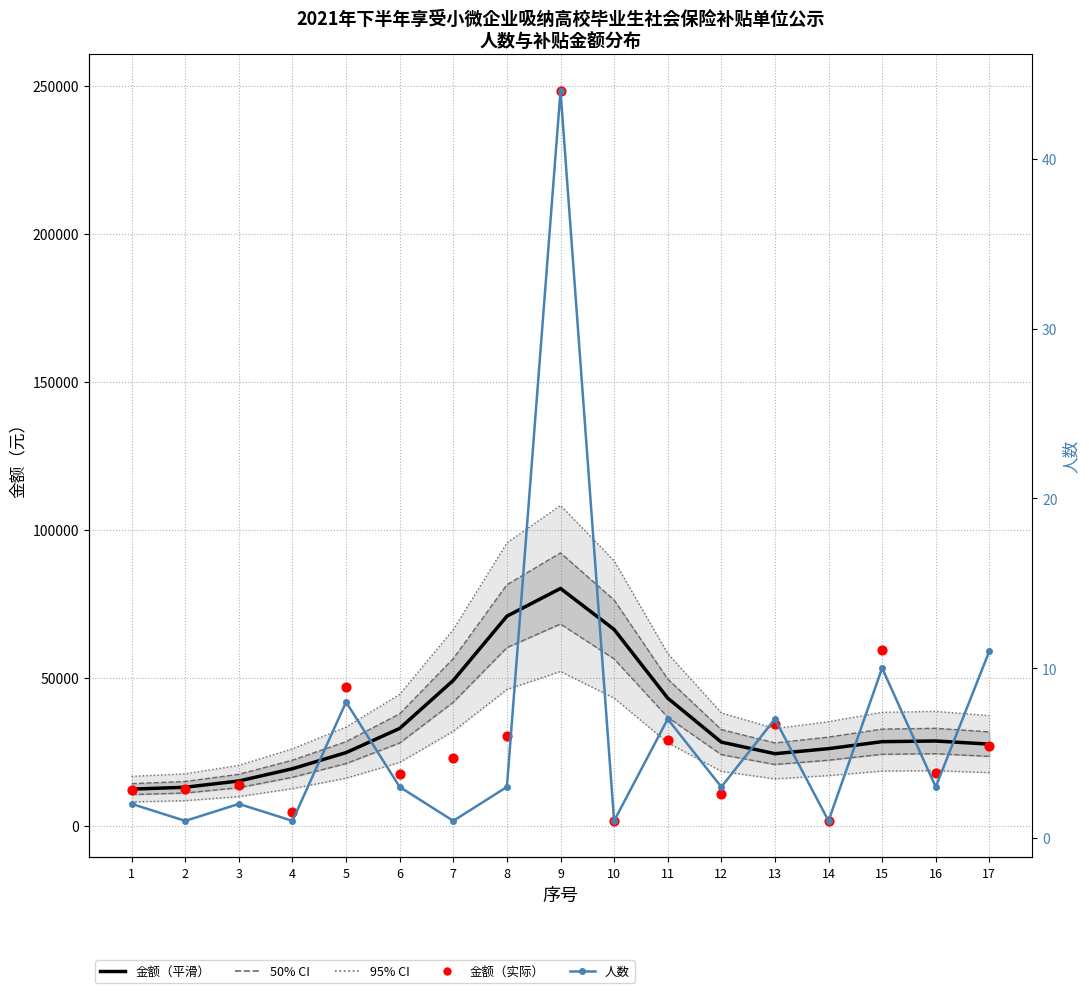

Which series has the largest total across all categories?

金额（平滑）